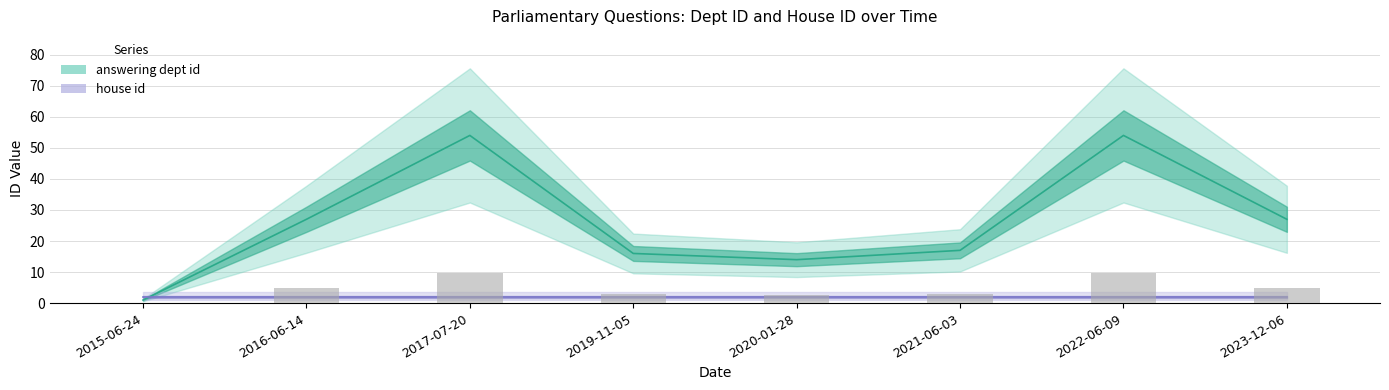

List the labels in order of value, largest first.

2017-07-20, 2022-06-09, 2016-06-14, 2023-12-06, 2021-06-03, 2019-11-05, 2020-01-28, 2015-06-24